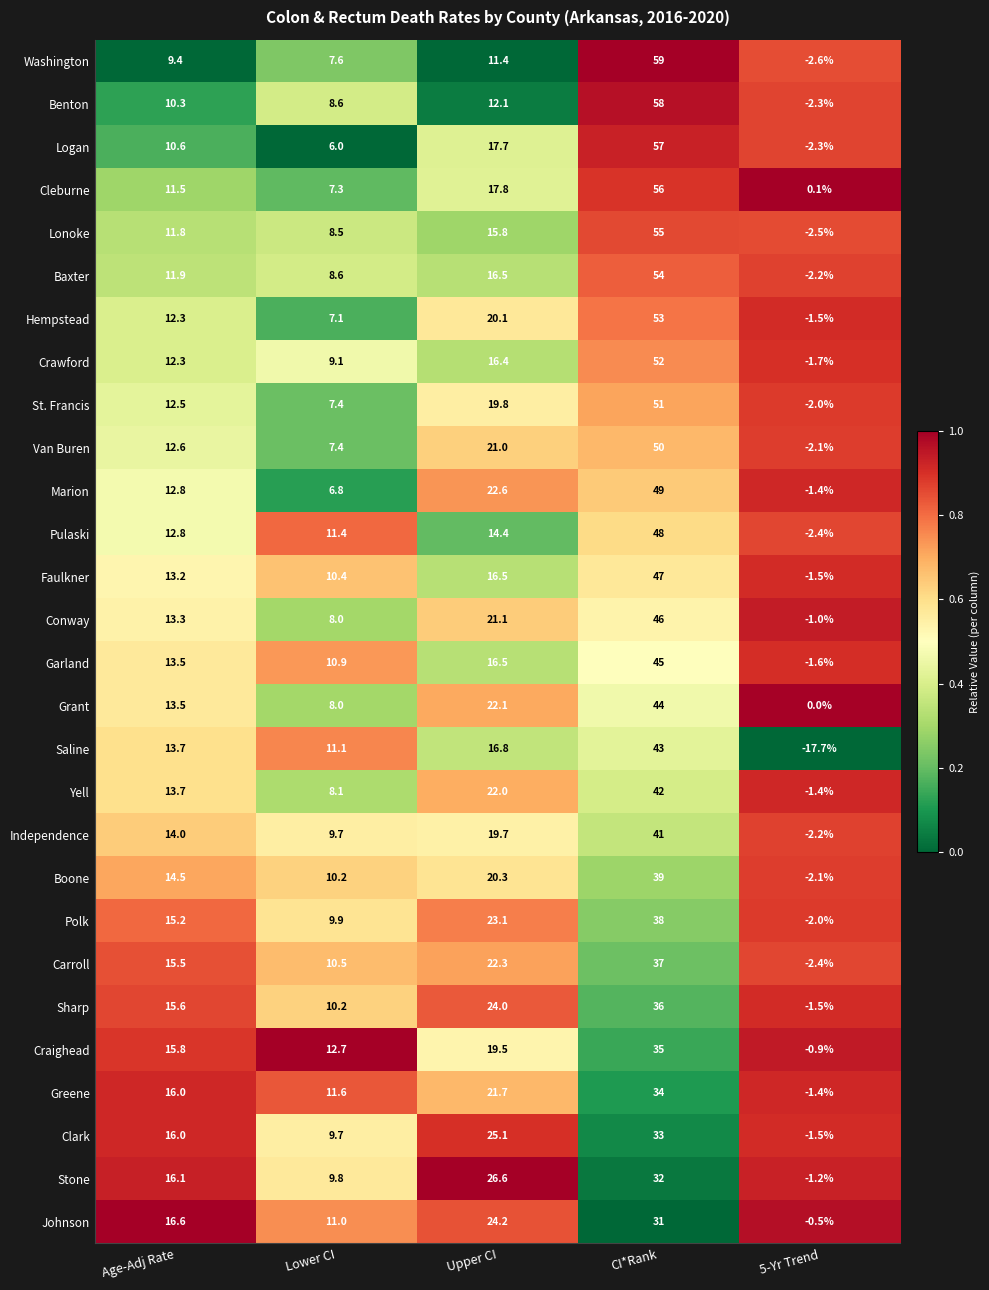

Is it true that Van Buren equals 17.2 at CI*Rank?

False